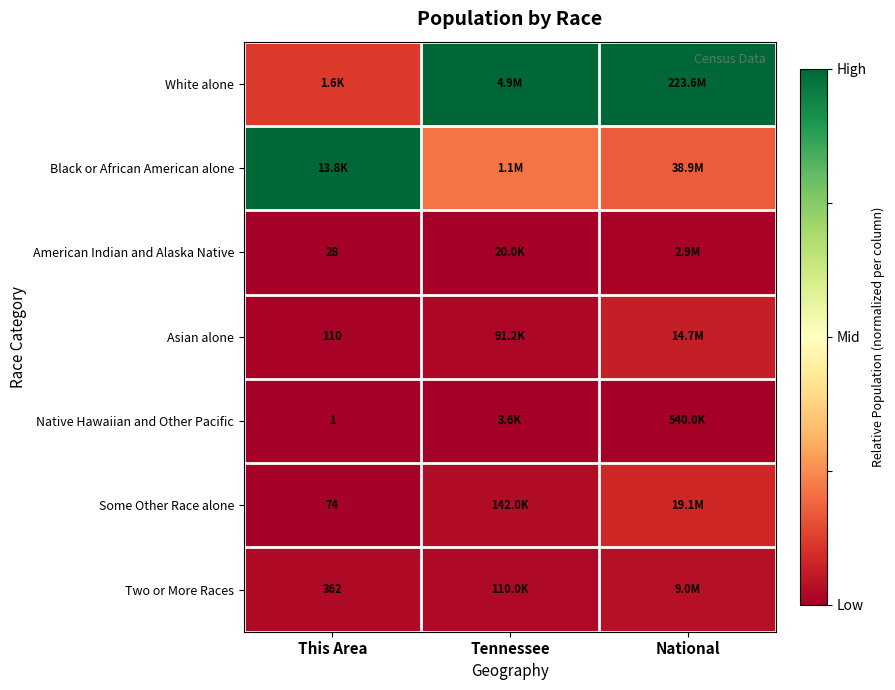

How many series are shown in this chart?

7